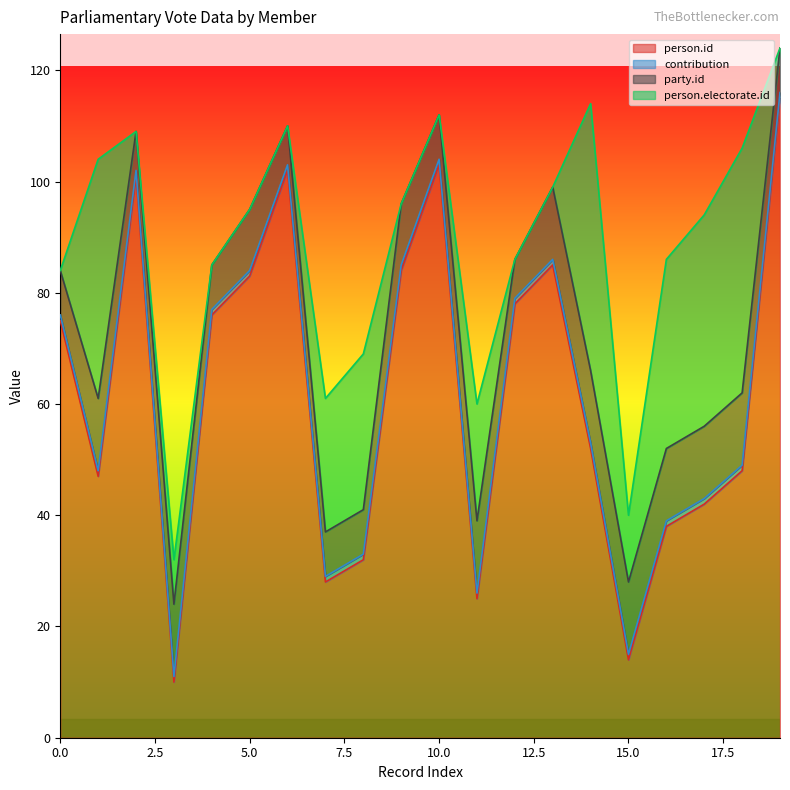

True or false: person.electorate.id has more than 1 interior local peaks.

True